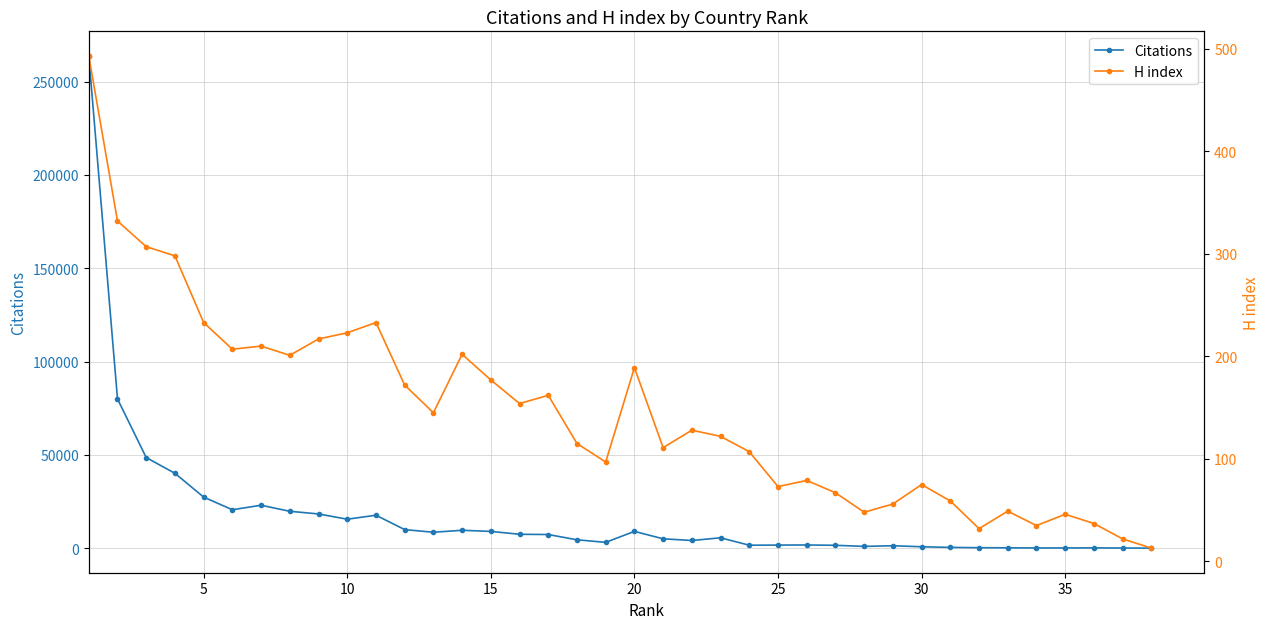

What is the sum of all Citations values?

668108